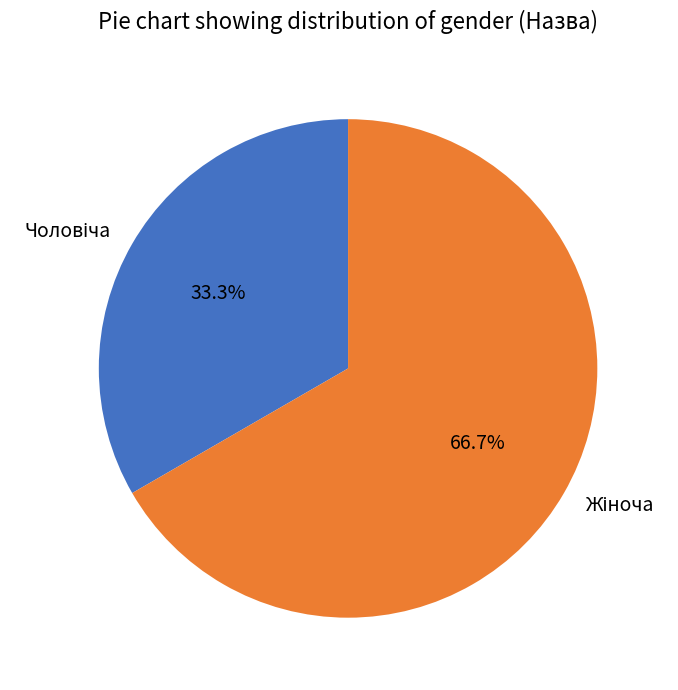

Is there a majority slice in this chart?

Yes